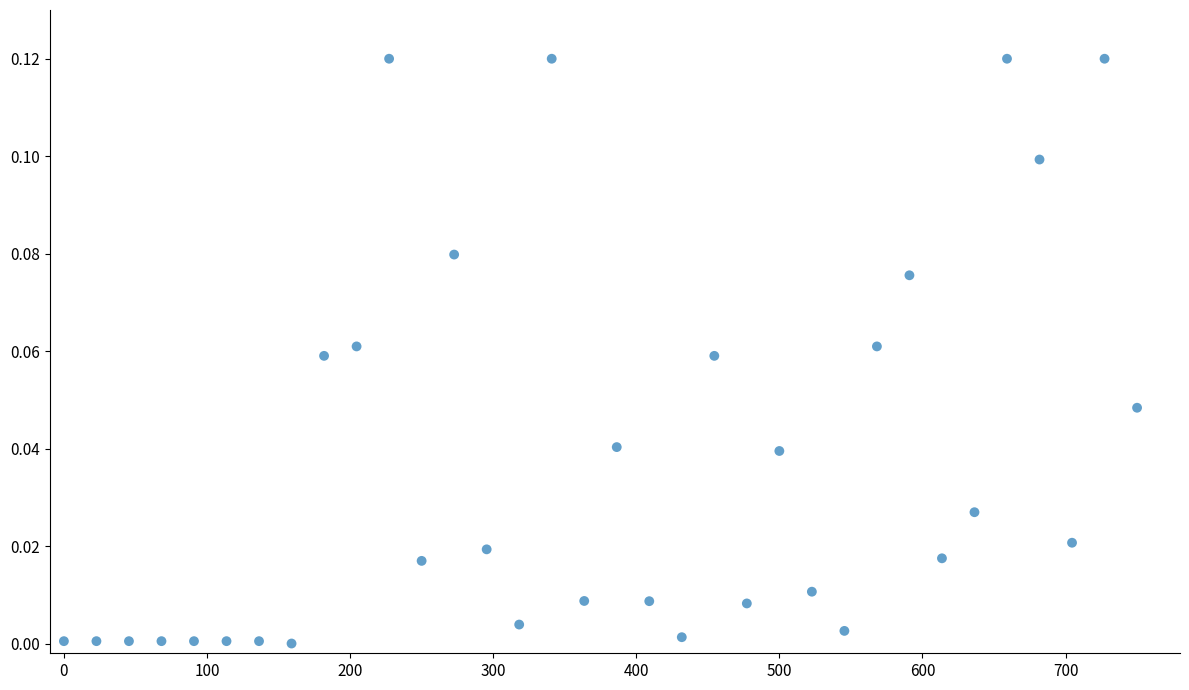

What is the range of X values (max minus min)?

750.0